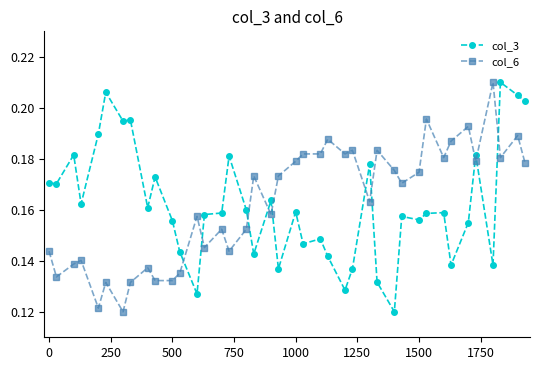

Which series ends up on top after the final intersection of col_3 and col_6?

col_3